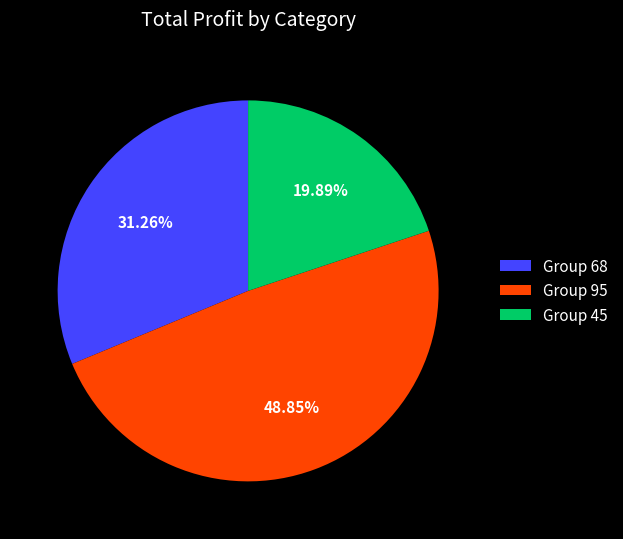

Do Group 95 and Group 45 together represent more than half of the pie?

Yes